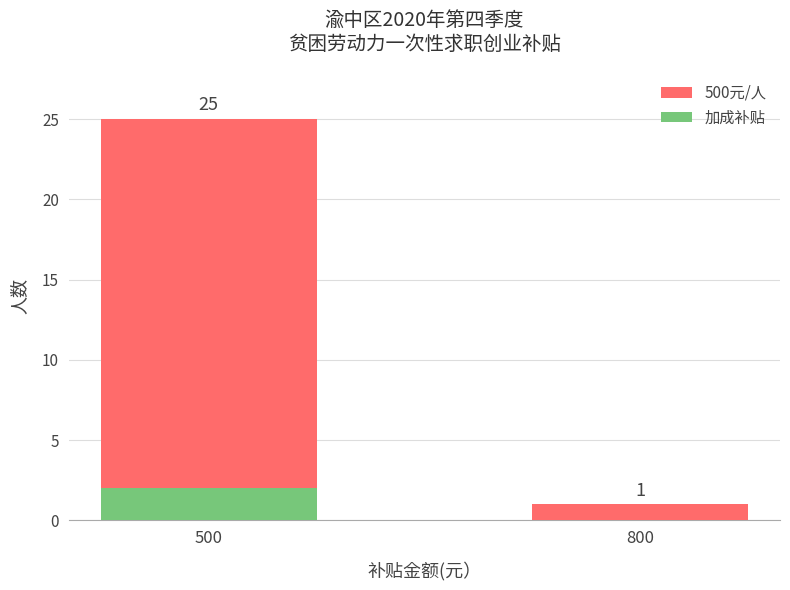

The value of 500元/人 at 500 is 8. True or false?

False